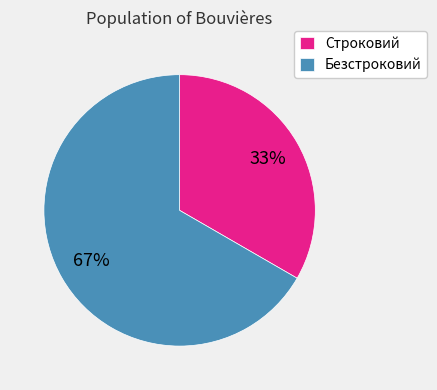

Between Строковий and Безстроковий, which is larger?

Безстроковий